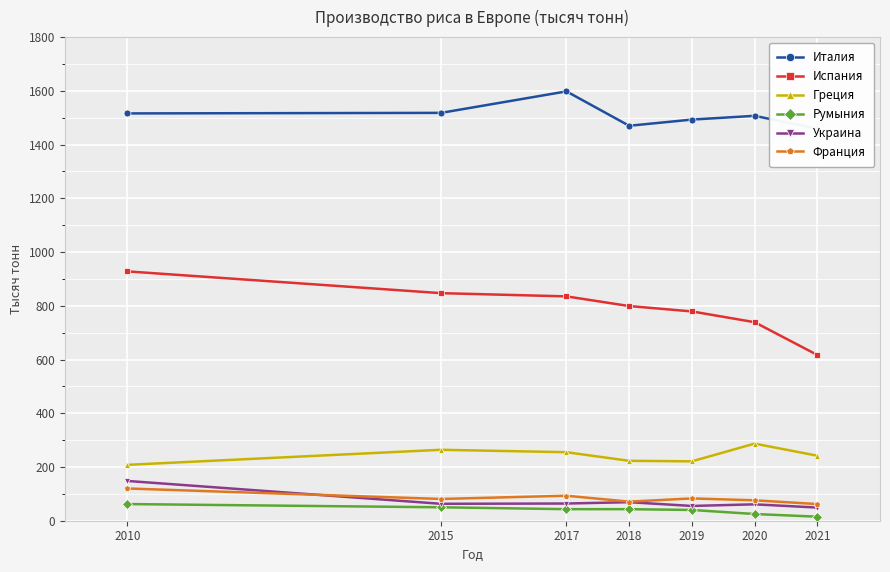

Count the number of data series in this chart.

6